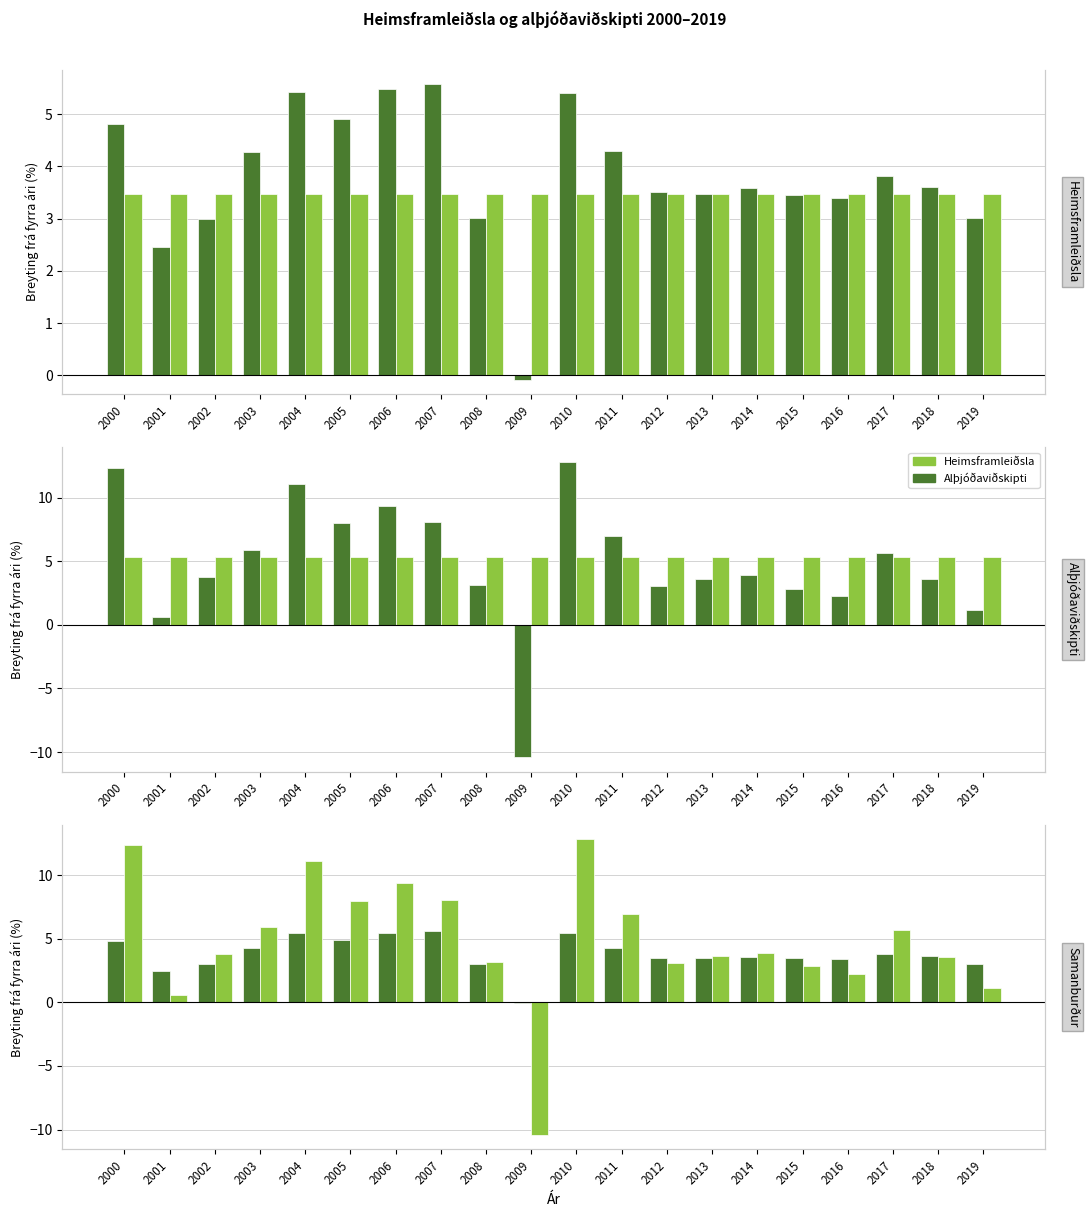

Between 2019 and 2006, which is larger?

2006